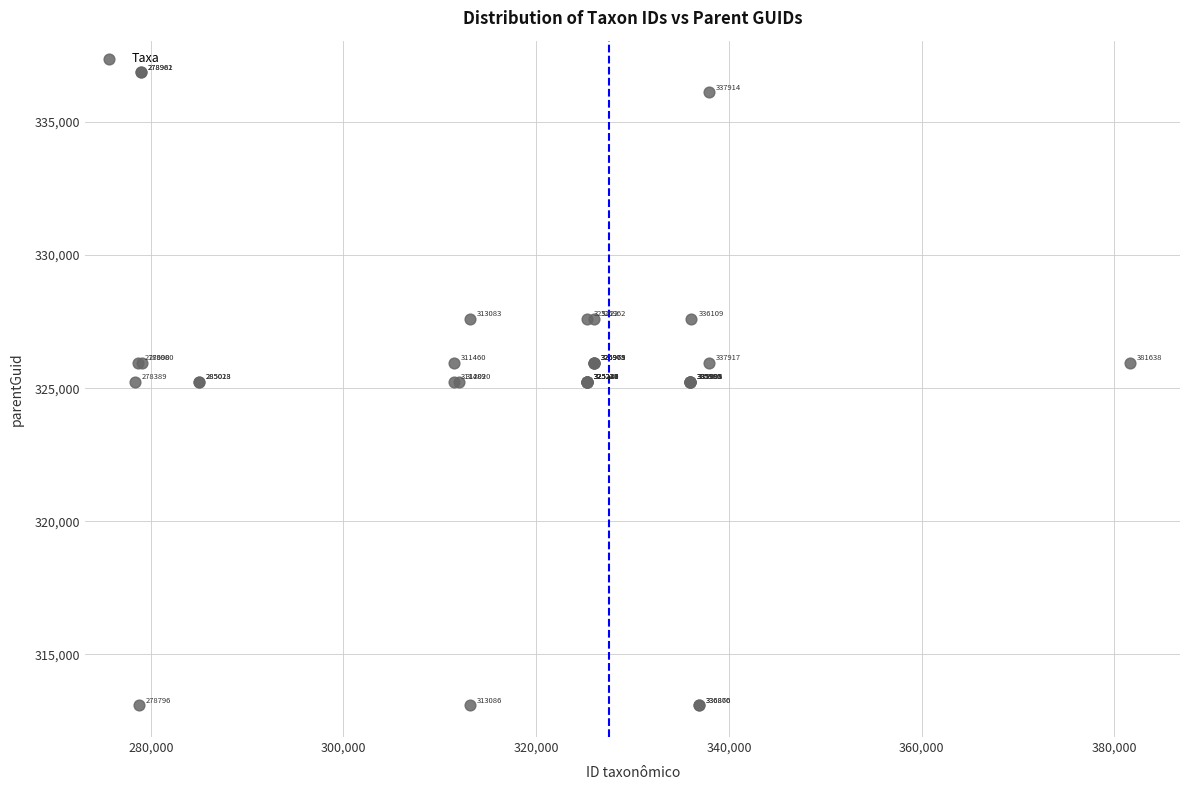

What Y value in the scatter plot is closest to 324974?

325222